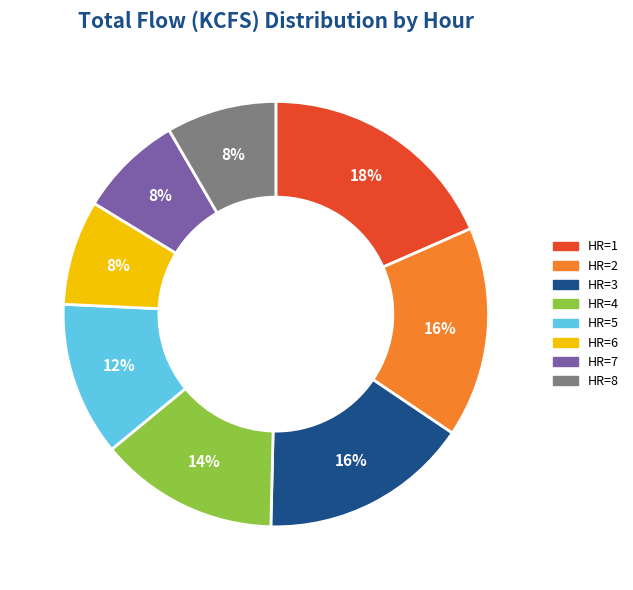

Does HR=7 represent more than half of the total?

No